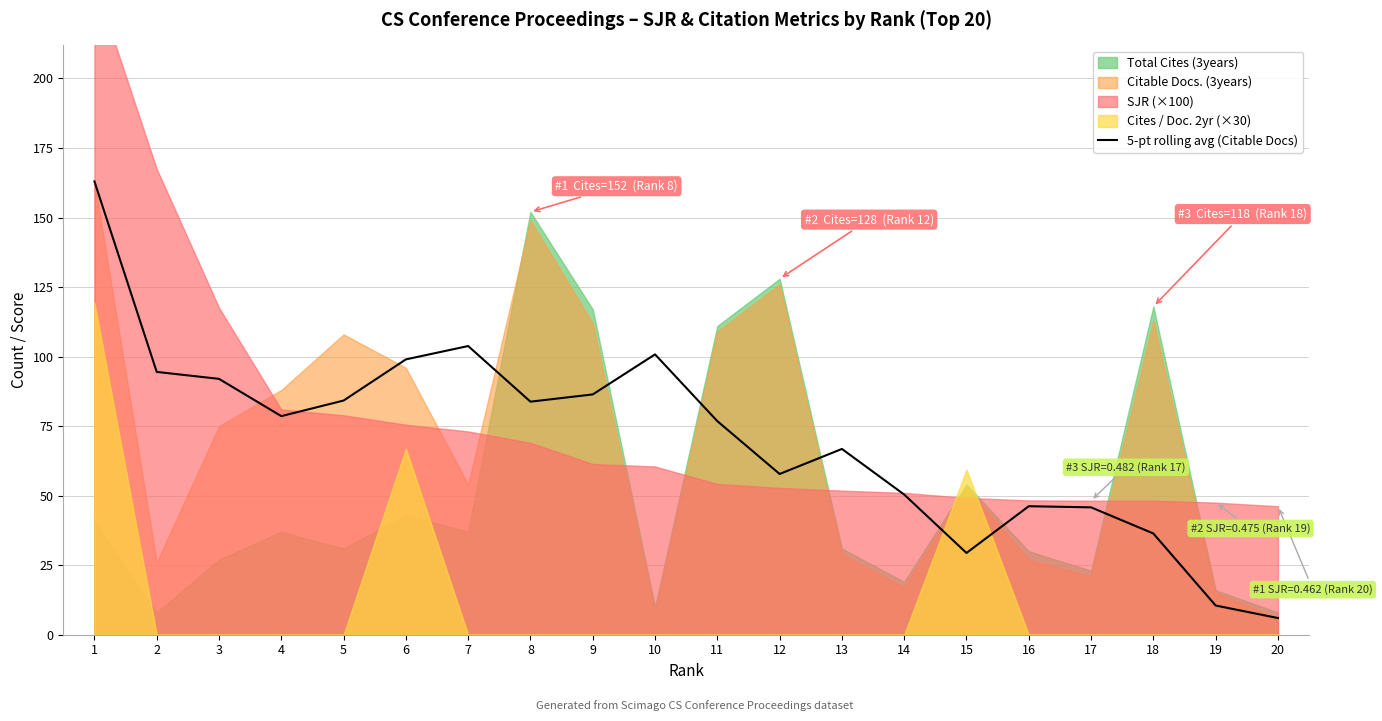

Reading right to left, extract all data points from this chart.

20=6.0	19=10.5	18=36.4	17=45.8	16=46.2	15=29.4	14=50.4	13=66.8	12=57.8	11=76.8	10=100.8	9=86.4	8=83.8	7=103.8	6=99.0	5=84.2	4=78.6	3=92.0	2=94.5	1=163.0